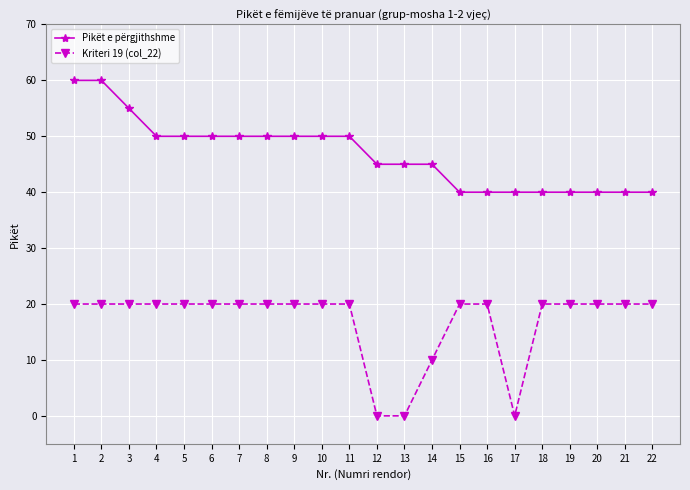

True or false: Pikët e përgjithshme and Kriteri 19 (col_22) cross at least once.

False